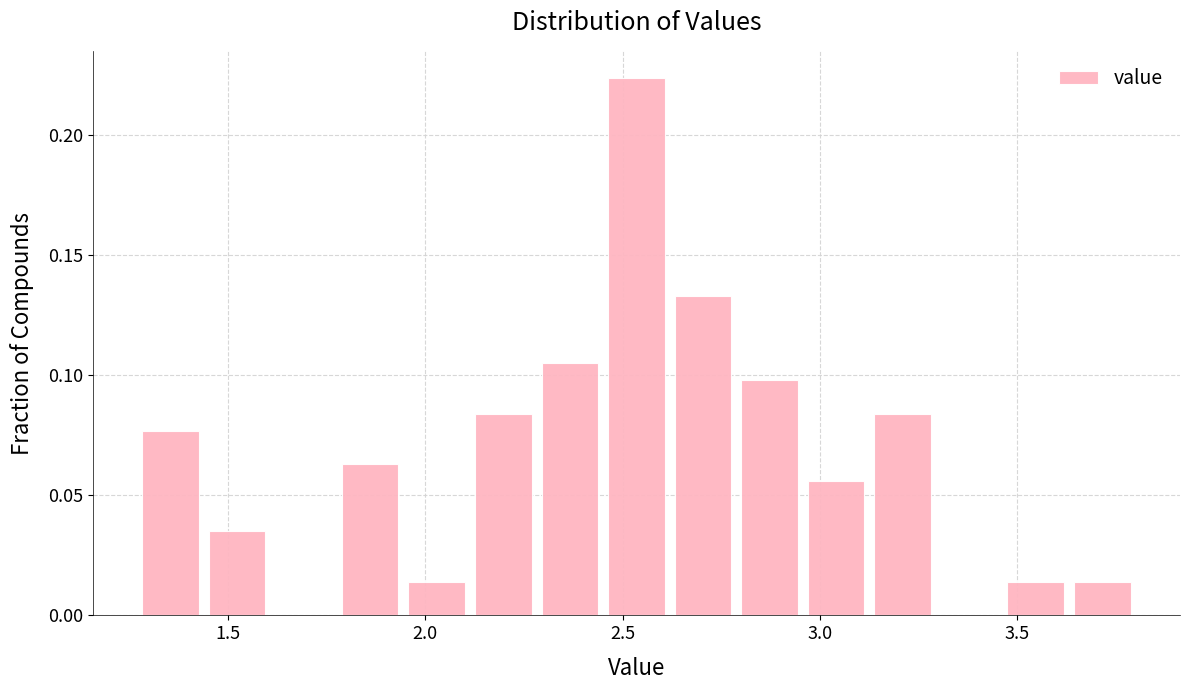

Read against the x-axis, roughly where is the centre of the tallest bar?

2.55